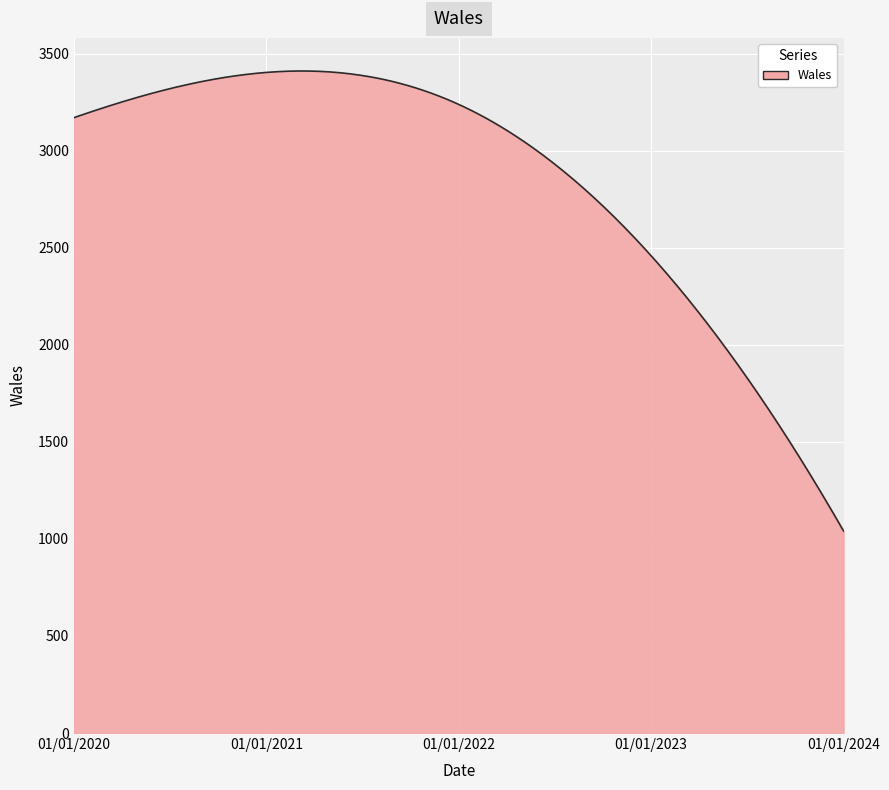

What is the maximum value shown in the chart?

3411.4